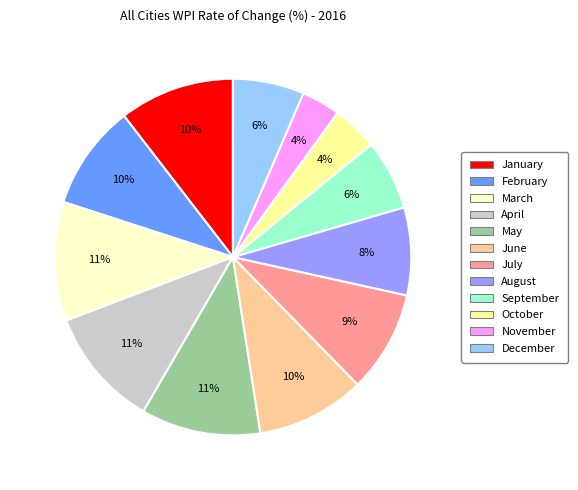

What percentage is the October slice, to the nearest percent?

4%